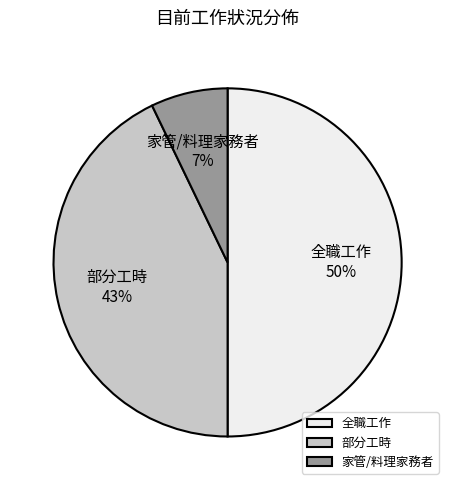

Between 家管/料理家務者 and 部分工時, which is larger?

部分工時